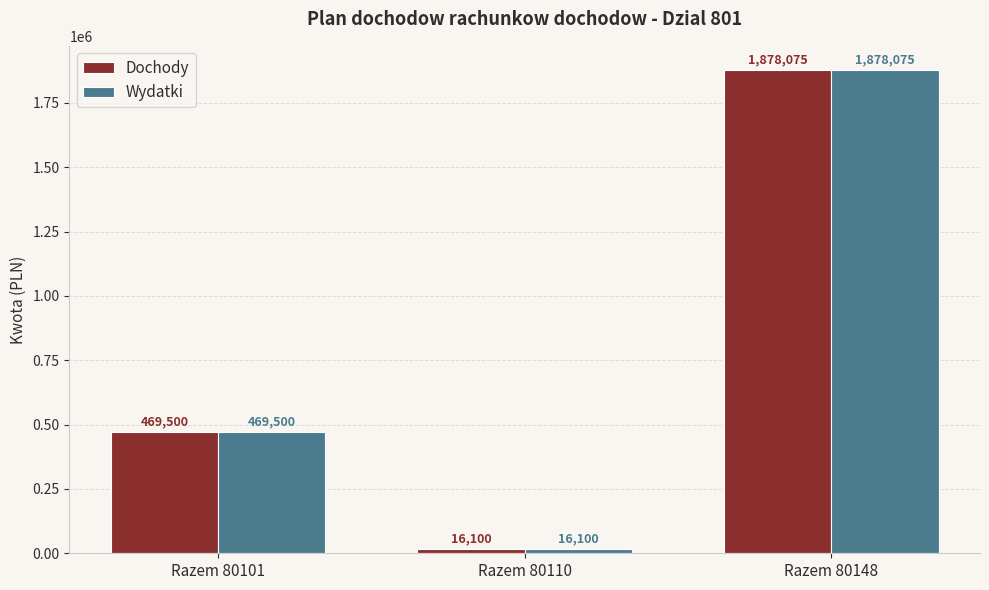

Does the chart contain any negative values?

No